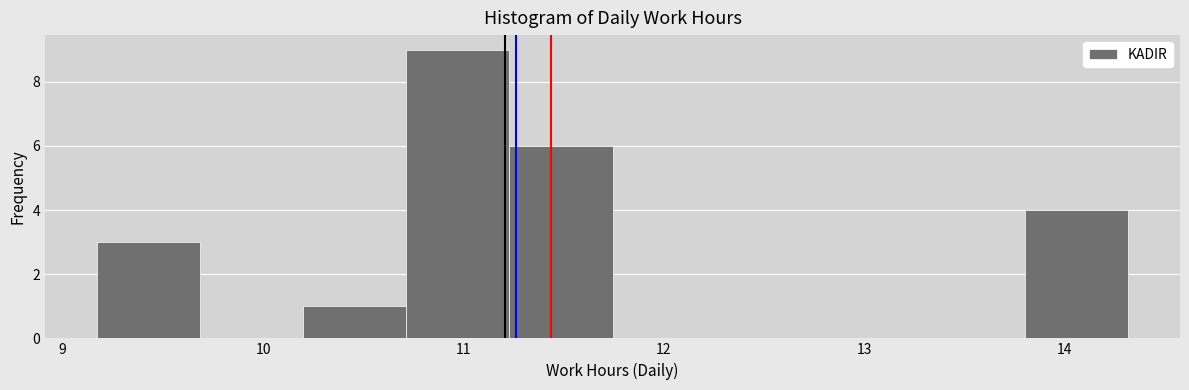

Reading left to right, list every bar in this chart as the range it spans on the x-axis followed by its height. Neither the bar edges nor the heights are printed on the chart, so give them approximately, as read against the axes.

9.2 to 9.7: 3
9.7 to 10.2: 0
10.2 to 10.7: 1
10.7 to 11.2: 9
11.2 to 11.7: 6
11.7 to 12.3: 0
12.3 to 12.8: 0
12.8 to 13.3: 0
13.3 to 13.8: 0
13.8 to 14.3: 4